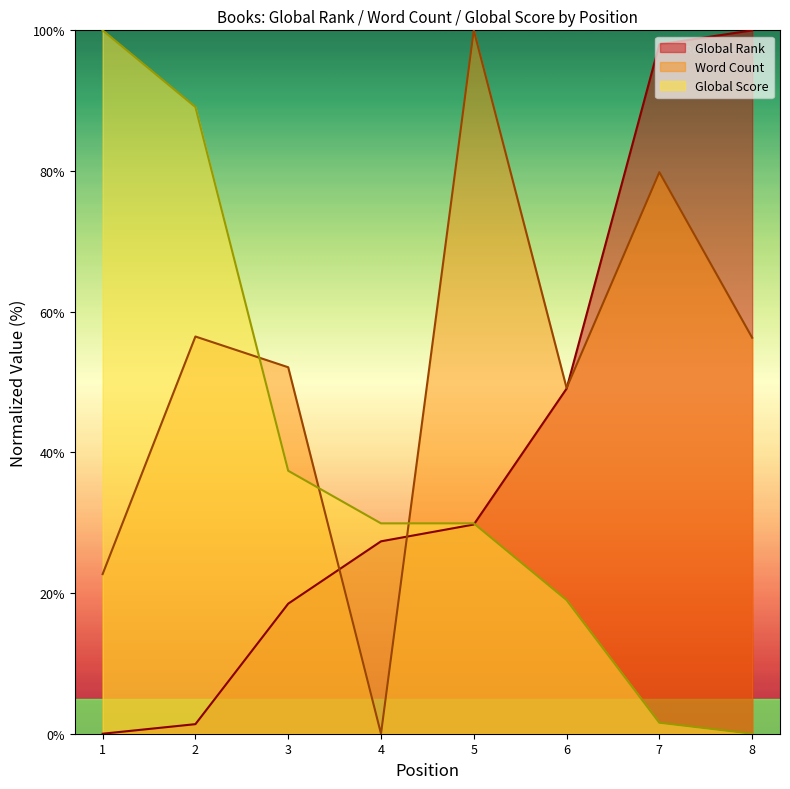

At which category is the sum across all series the highest?

7